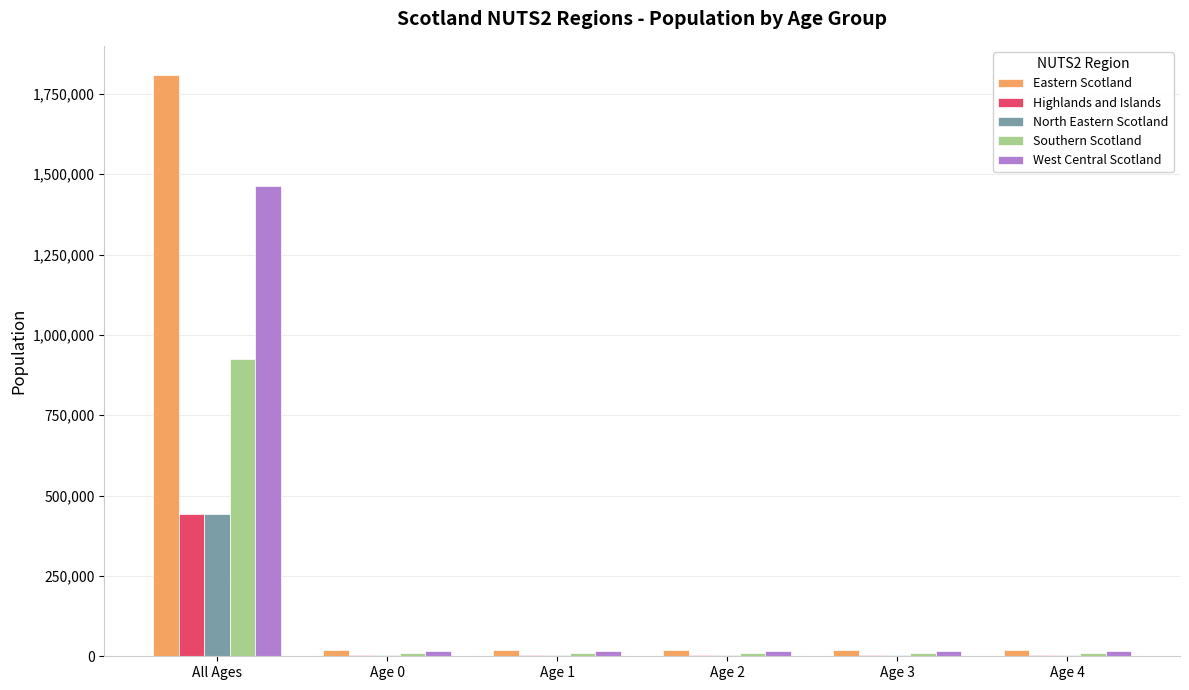

Where does the Highlands and Islands series first go above 4503?

All Ages